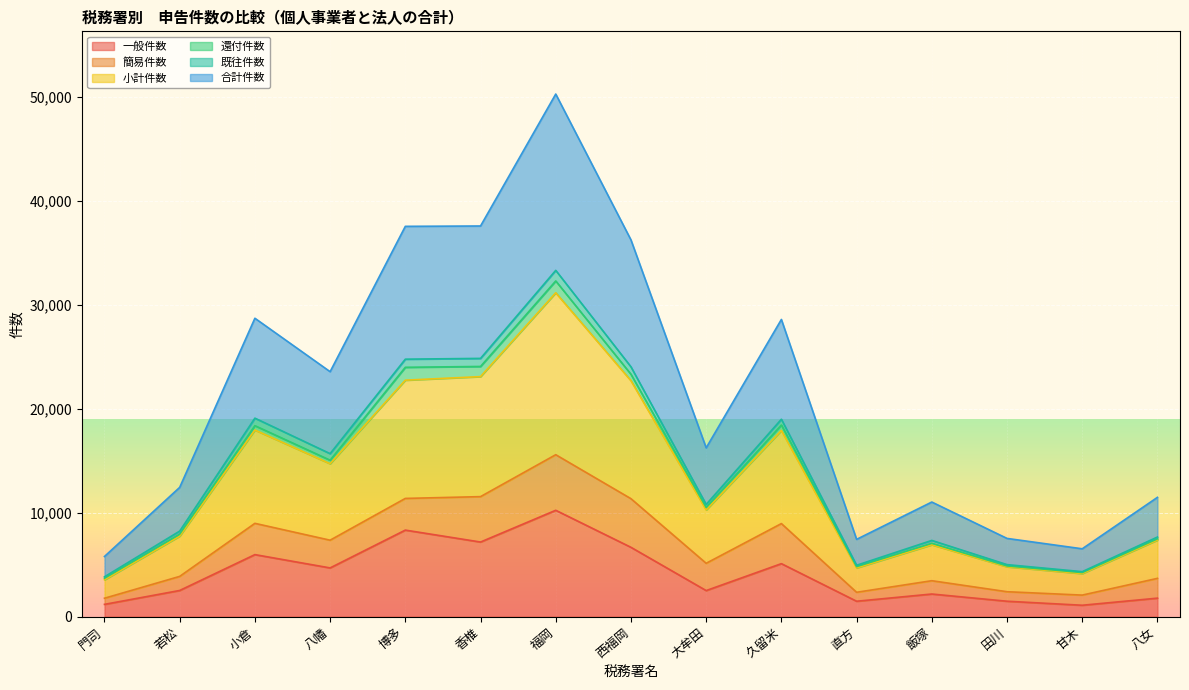

What is the maximum value for 小計件数?

15588